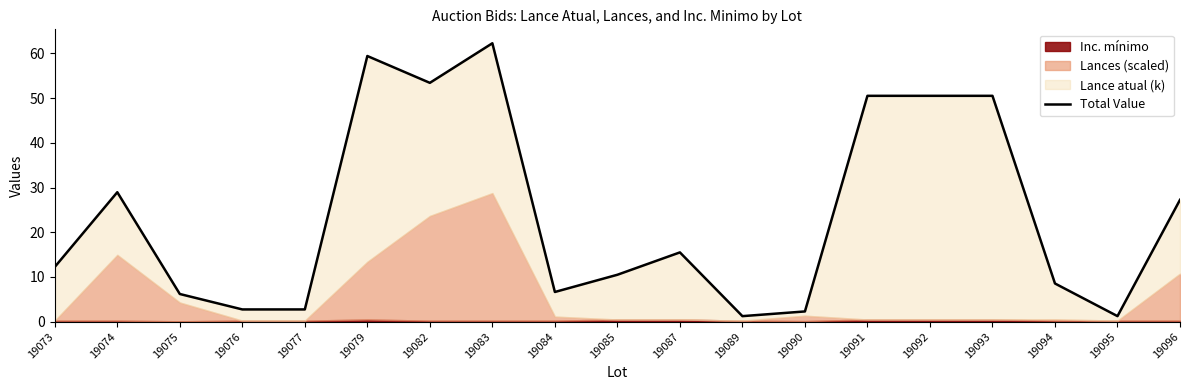

At which label does the data first exceed 12?

19073